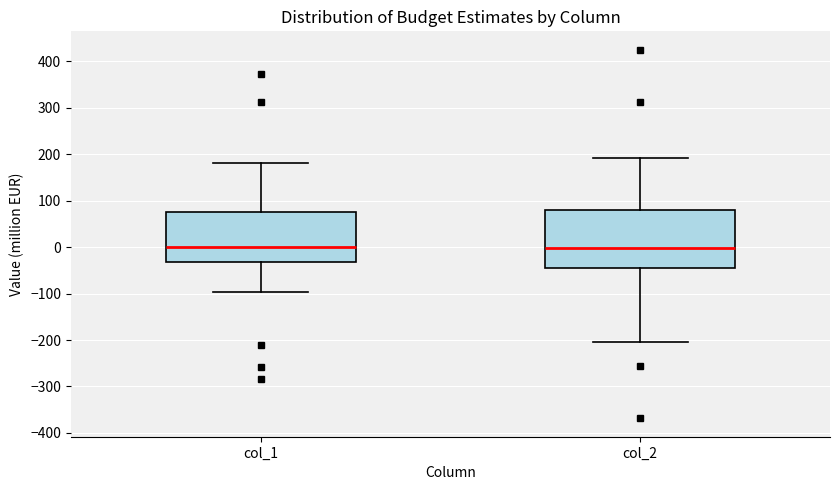

Where does the upper whisker of the box for col_1 end on the y-axis? The values are not printed on the chart, so give them approximately, as read against the axis.

180